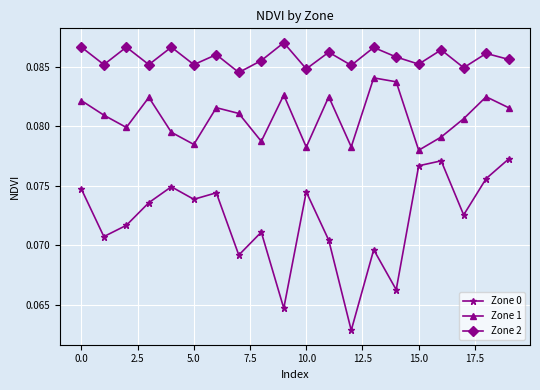

At how many categories does at least one series exceed 0?

20